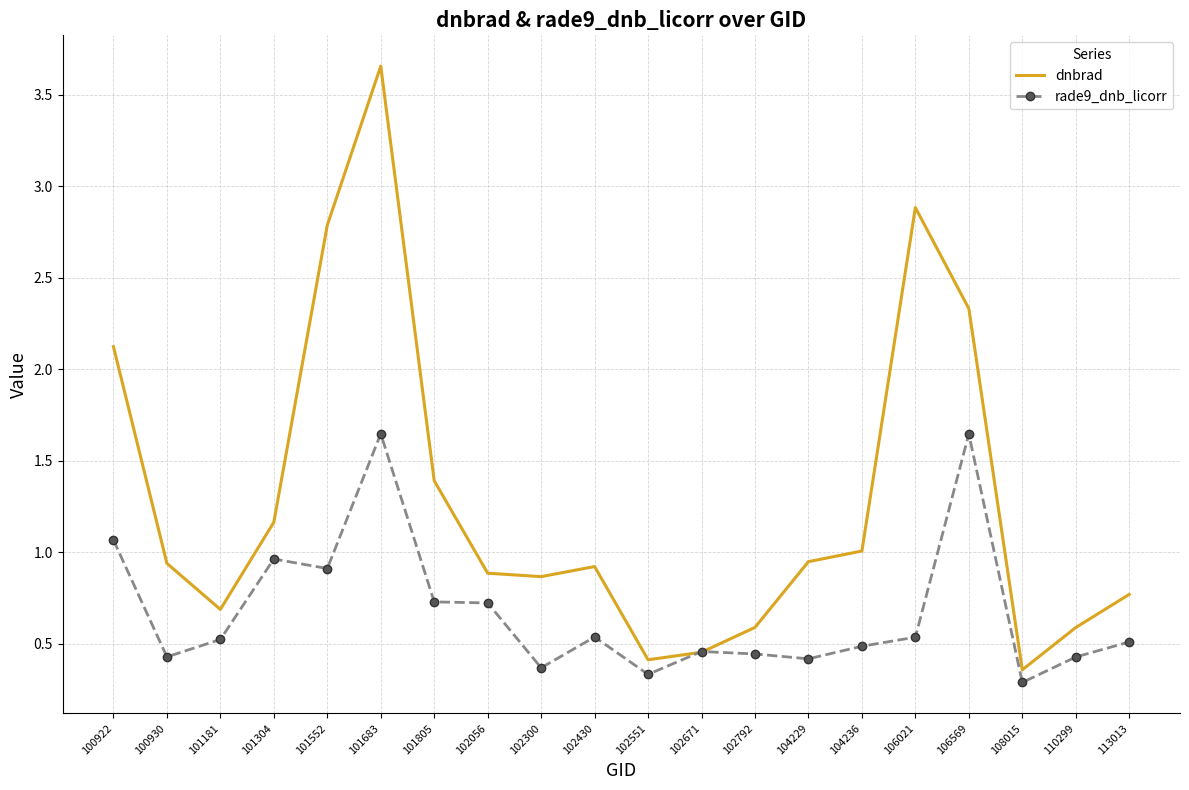

What are all the series names shown in the legend?

dnbrad, rade9_dnb_licorr